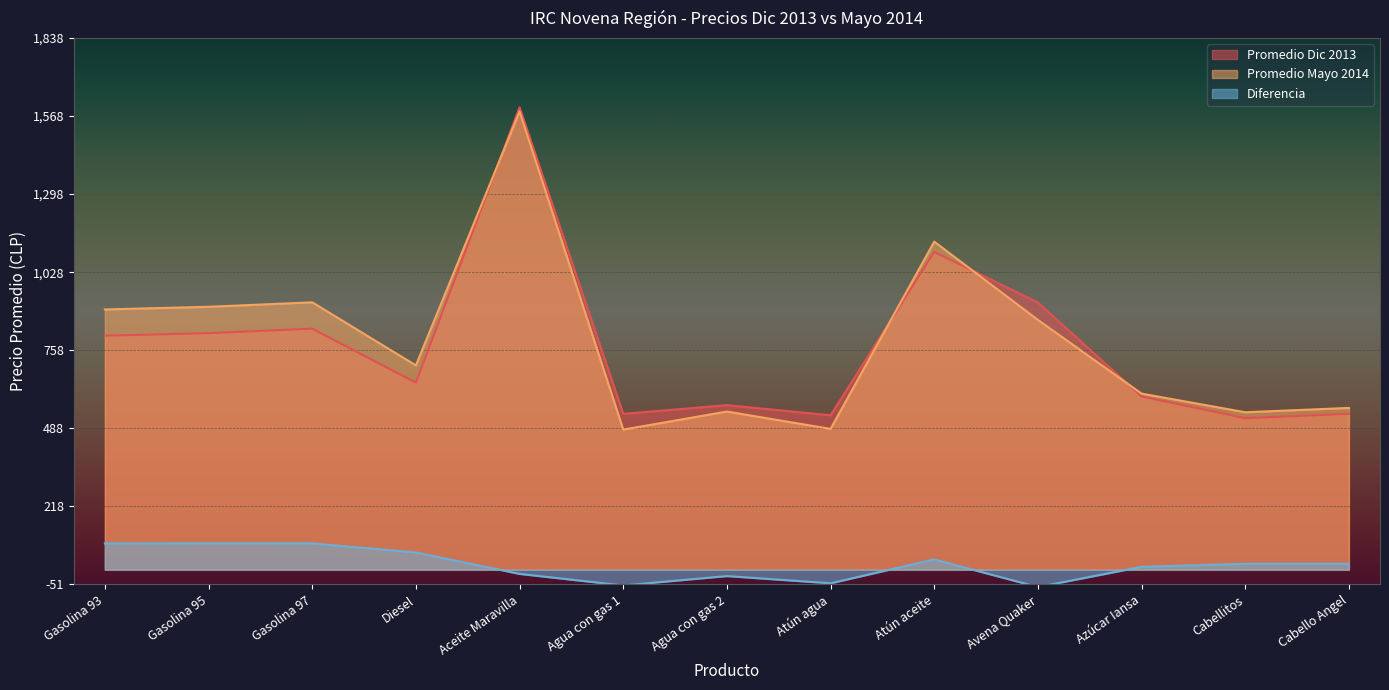

Reading left to right, what are all the values shown in this chart?

Promedio Dic 2013: 809.2	818.0	833.6	646.9	1599.0	539.0	569.0	534.0	1099.0	924.0	599.0	524.0	539.0
Promedio Mayo 2014: 900.0	909.2	924.7	706.5	1584.5	484.5	547.0	487.0	1134.5	864.0	609.0	544.5	559.5
Diferencia: 90.8	91.2	91.1	59.6	-14.5	-54.5	-22.0	-47.0	35.5	-60.0	10.0	20.5	20.5